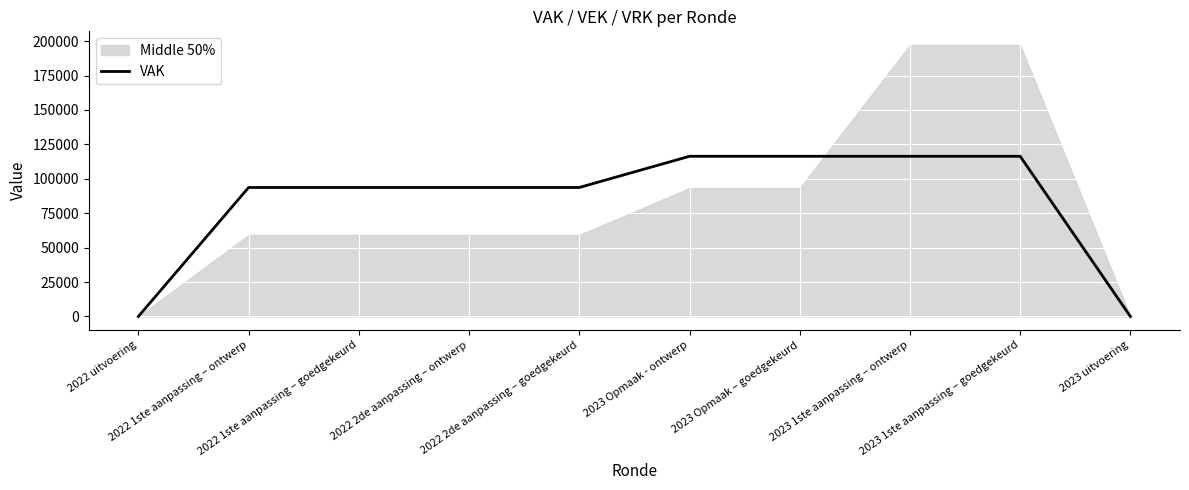

Between 2022 1ste aanpassing – ontwerp and 2023 uitvoering, which is larger?

2022 1ste aanpassing – ontwerp